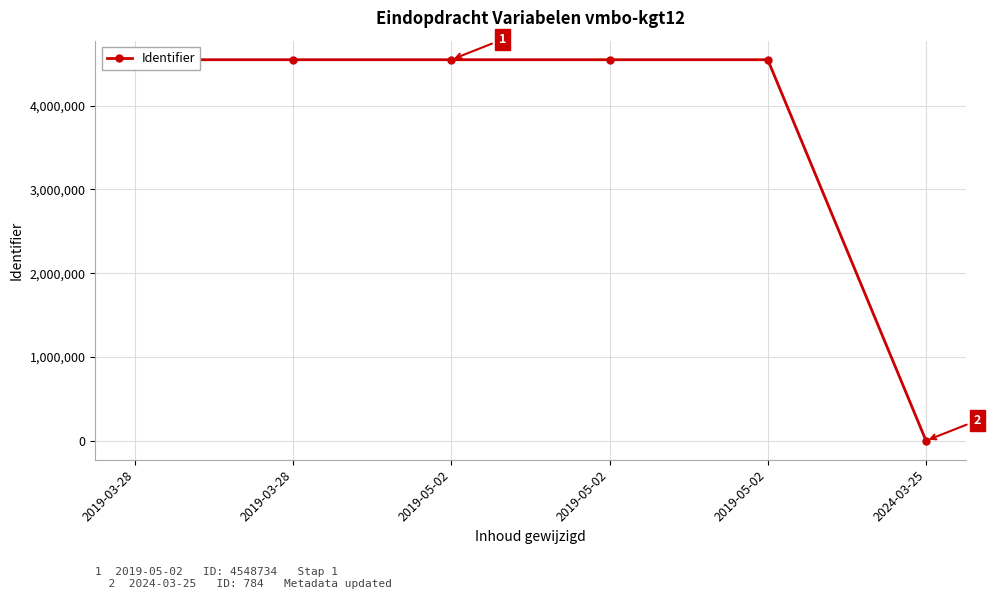

Reading right to left, transcribe all the data shown in this chart.

784	4548731	4548732	4548734	4548736	4548738